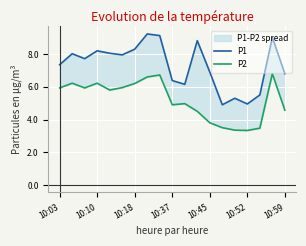

What is the minimum value for P1?

4.9